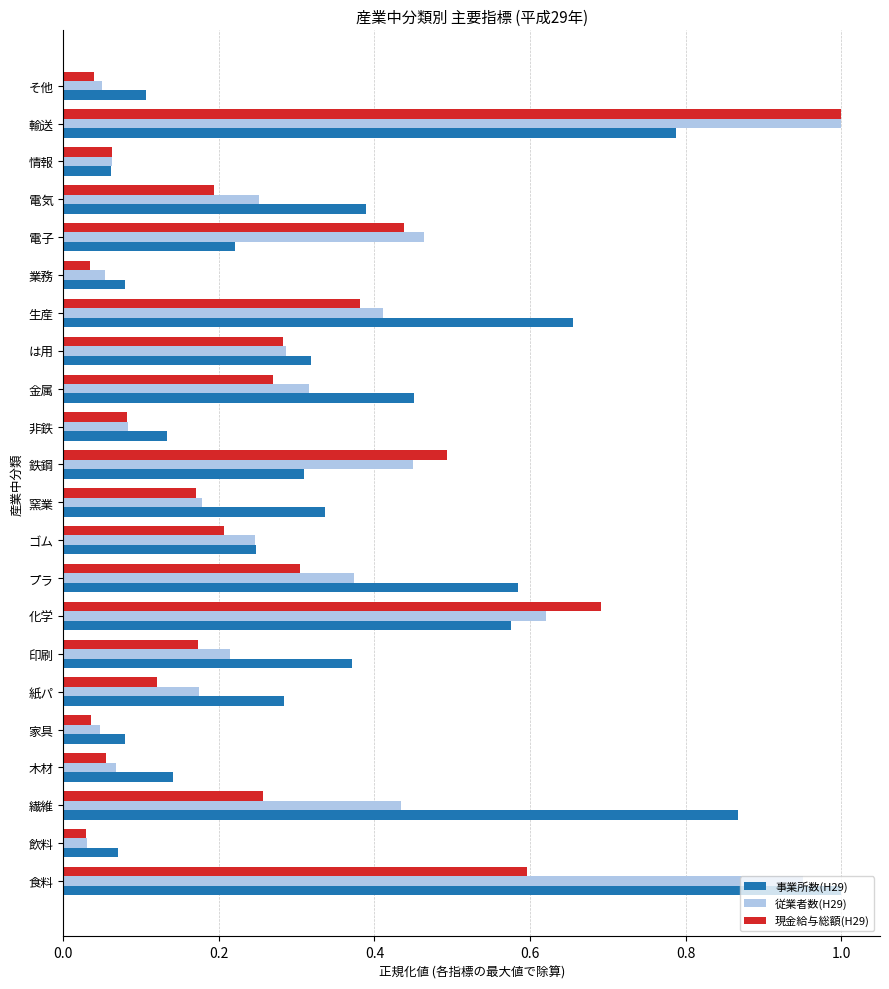

At how many categories does at least one series exceed 0?

22